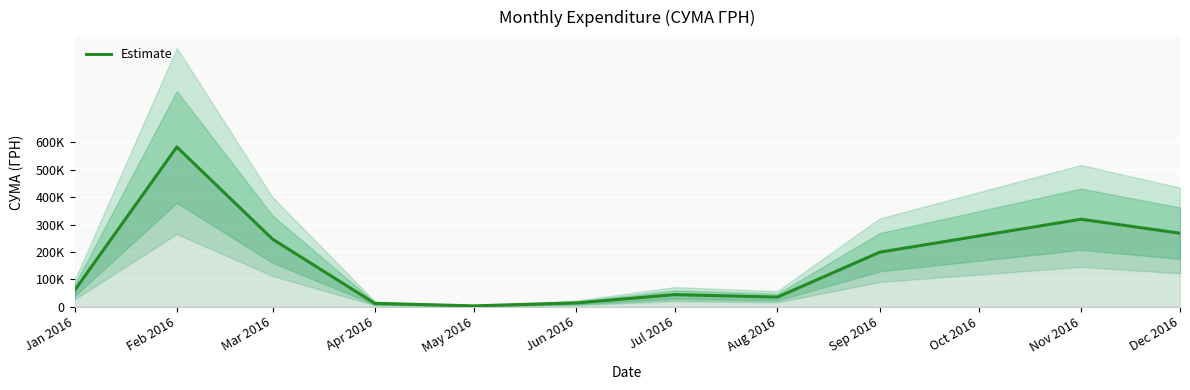

Is this an area chart (filled region under the line)?

No